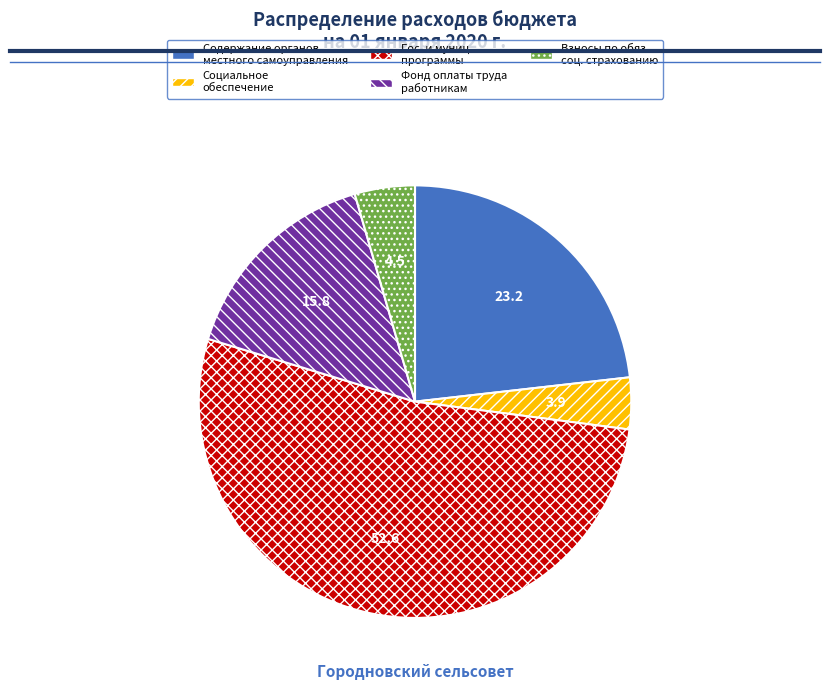

Is there any slice that represents more than half of the pie?

Yes